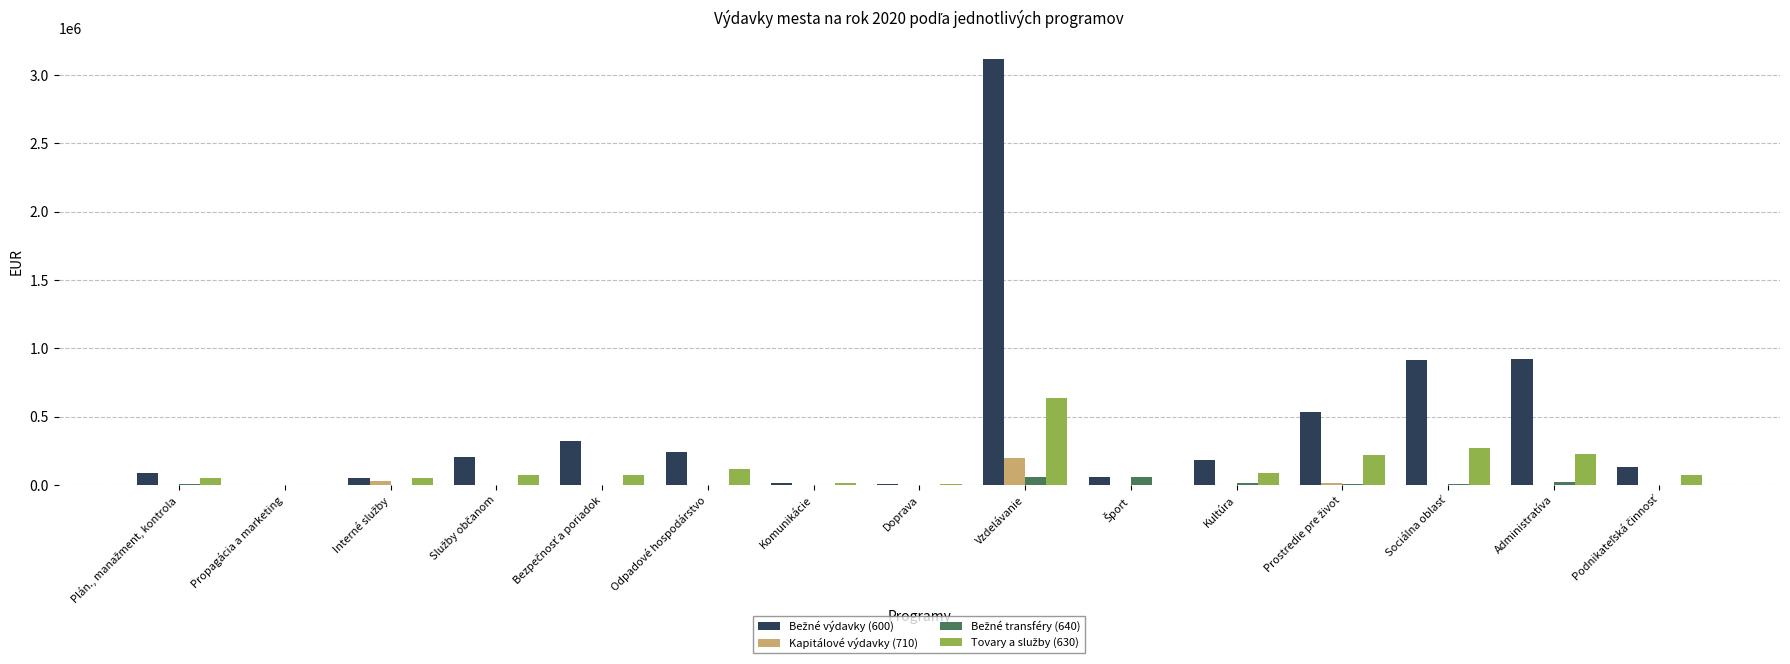

At which category is the sum across all series the highest?

Vzdelávanie